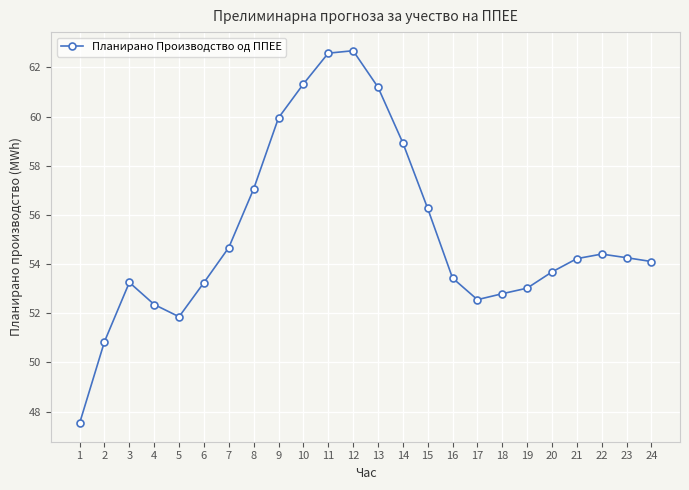

How many categories are shown in the chart?

24